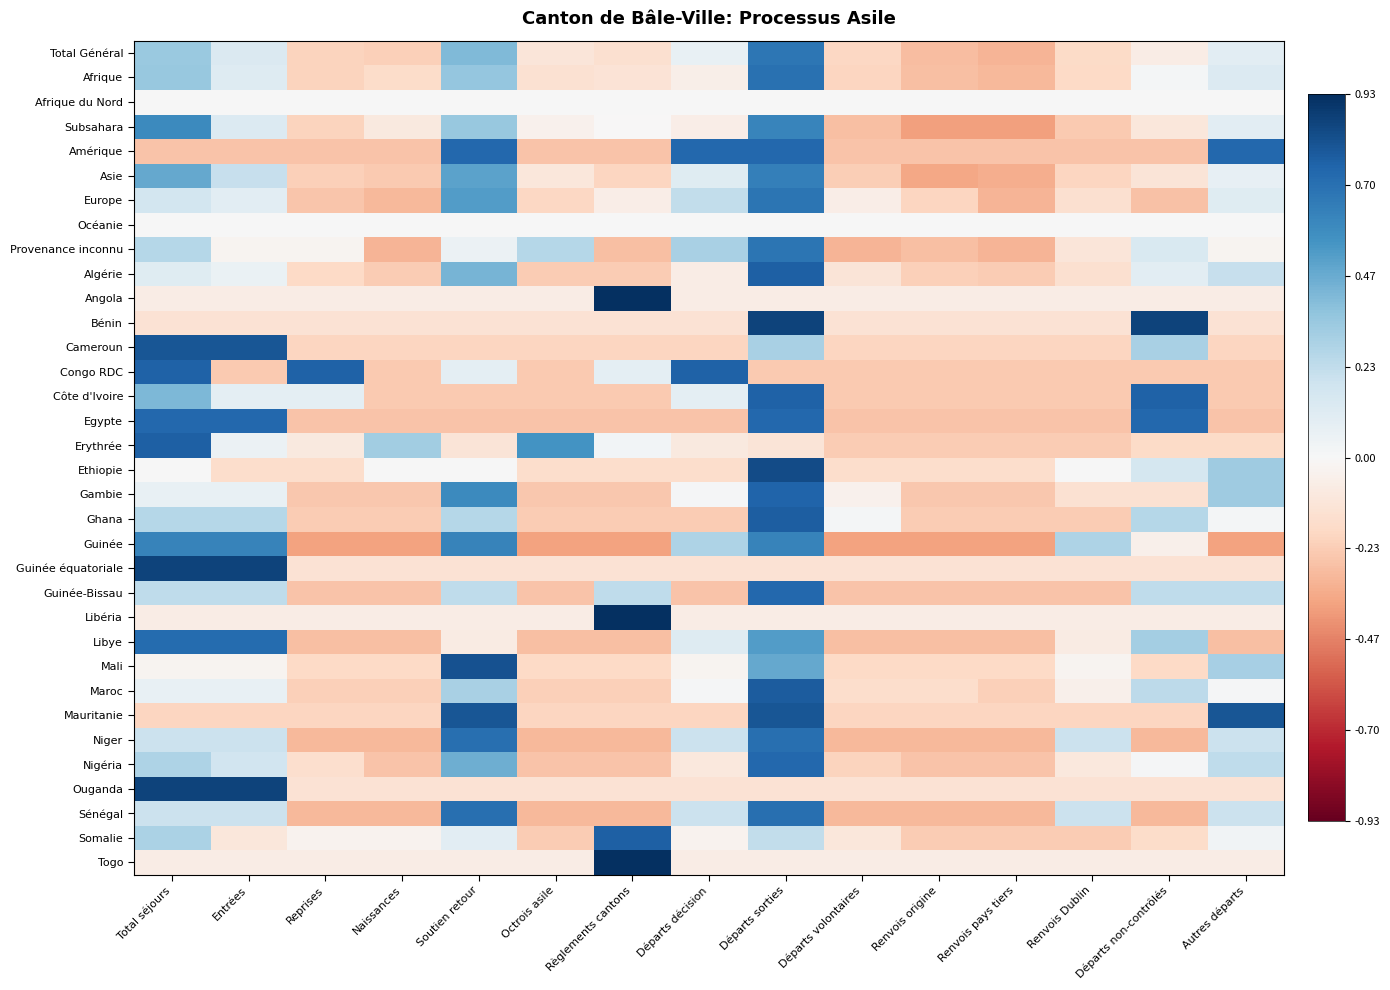

List the series in order of their peak value, highest first.

Libéria, Angola, Togo, Bénin, Guinée équatoriale, Ouganda, Ethiopie, Mali, Cameroun, Mauritanie, Maroc, Ghana, Algérie, Somalie, Erythrée, Congo RDC, Côte d'Ivoire, Gambie, Nigéria, Guinée-Bissau, Amérique, Egypte, Libye, Niger, Sénégal, Afrique, Europe, Provenance inconnu, Total Général, Asie, Guinée, Subsahara, Afrique du Nord, Océanie